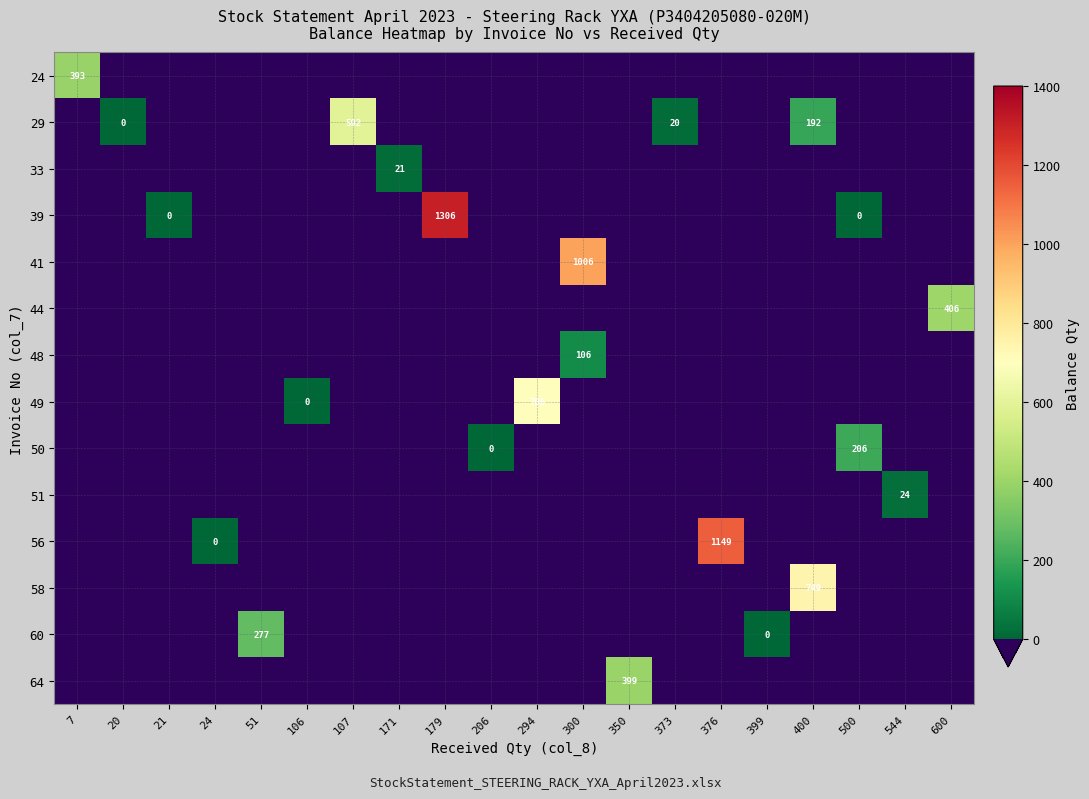

True or false: 29 has a value of 592 at 107.

True